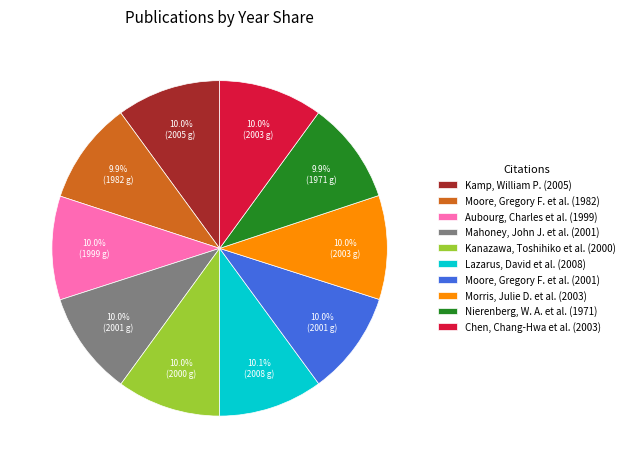

What is the total percentage of Kanazawa, Toshihiko et al. (2000) and Moore, Gregory F. et al. (1982)?

19.9%